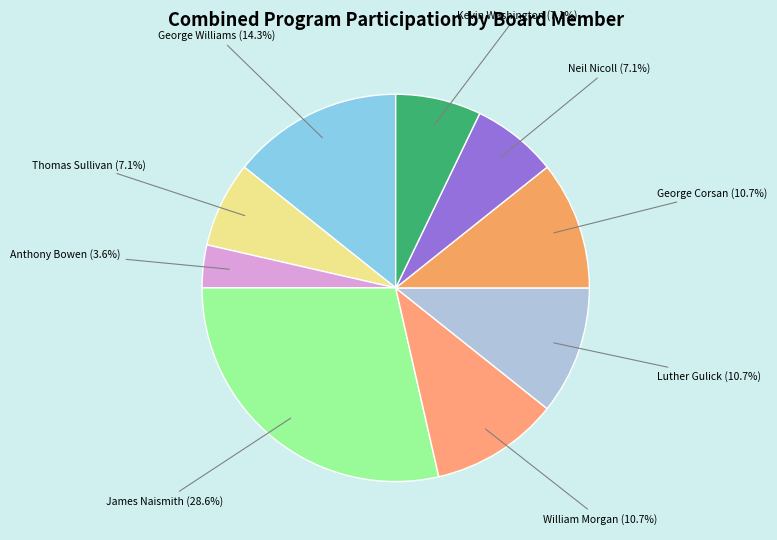

How many slices are in this pie chart?

9